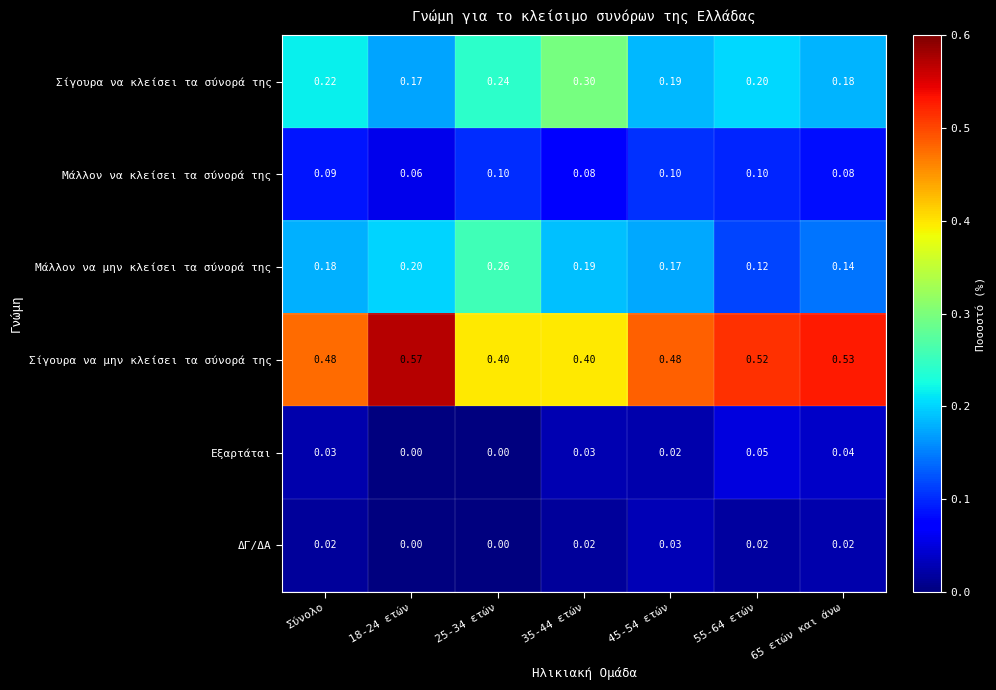

Rank the series by their maximum value, from lowest to highest.

ΔΓ/ΔΑ, Εξαρτάται, Μάλλον να κλείσει τα σύνορά της, Μάλλον να μην κλείσει τα σύνορά της, Σίγουρα να κλείσει τα σύνορά της, Σίγουρα να μην κλείσει τα σύνορά της